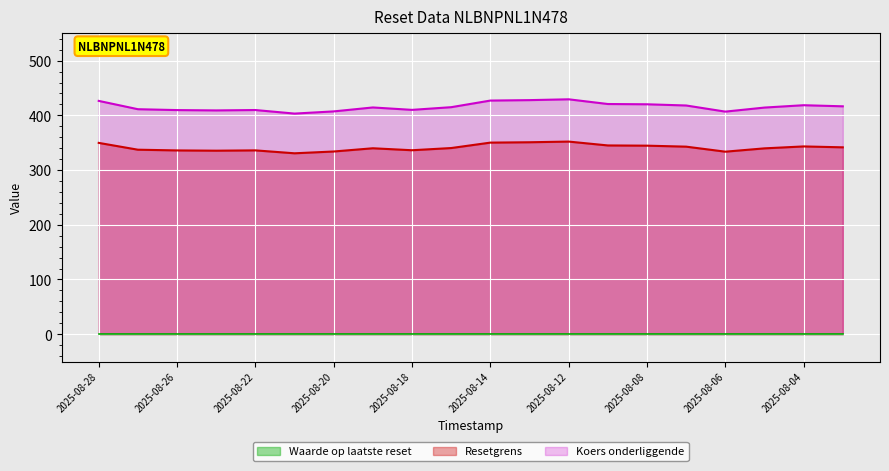

At which category does Koers onderliggende reach its first local peak?

2025-08-22